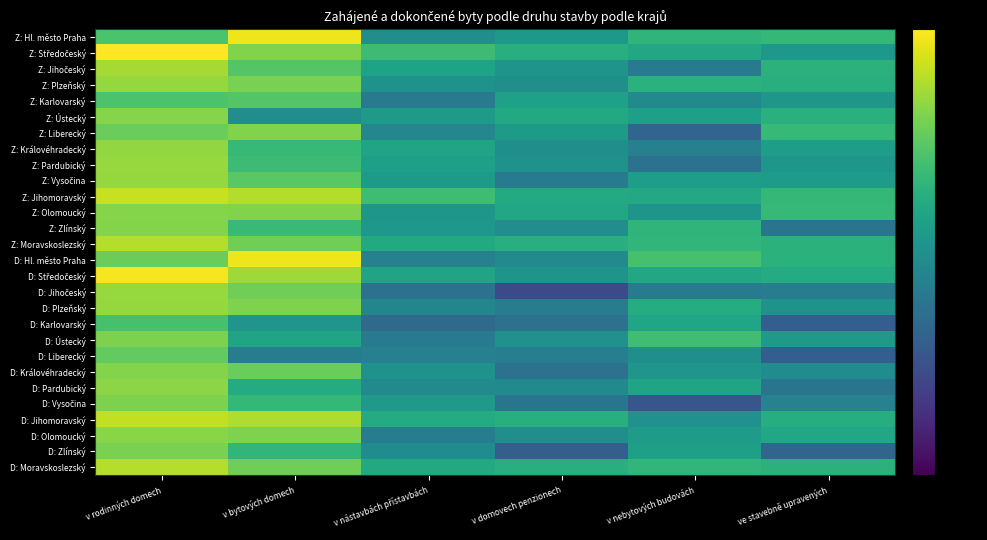

Which category has the highest value across all series?

v rodinných domech